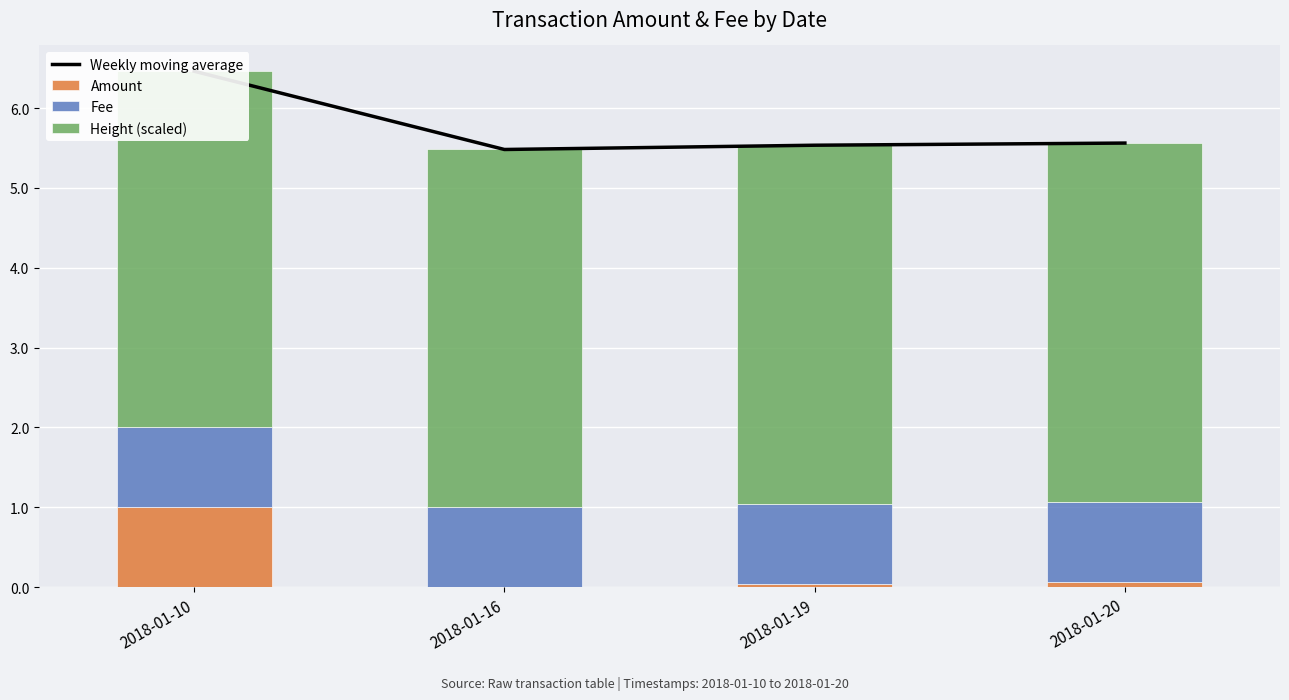

Between 2018-01-19 and 2018-01-20, which series saw the biggest shift?

Weekly moving average